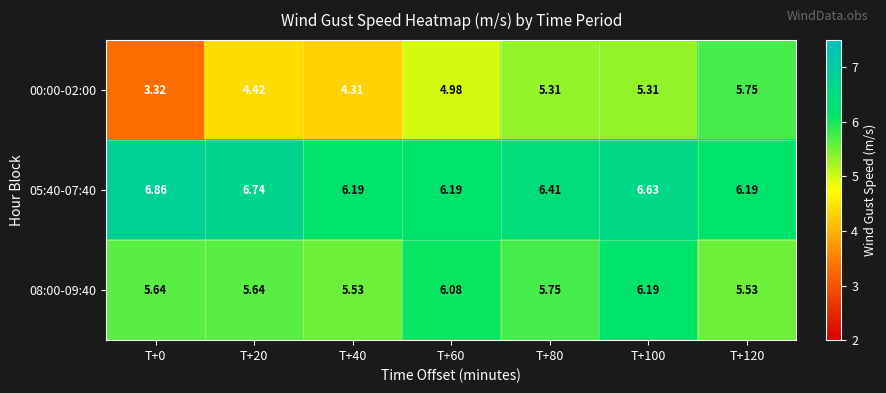

Is the value of 00:00-02:00 at T+80 greater than the value of 05:40-07:40 at T+20?

No